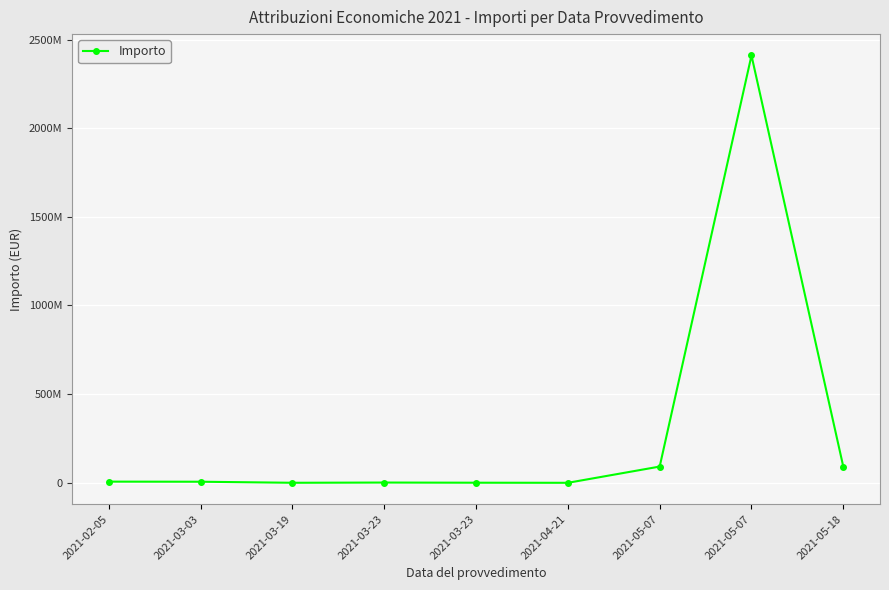

Does the chart have visible grid lines?

Yes